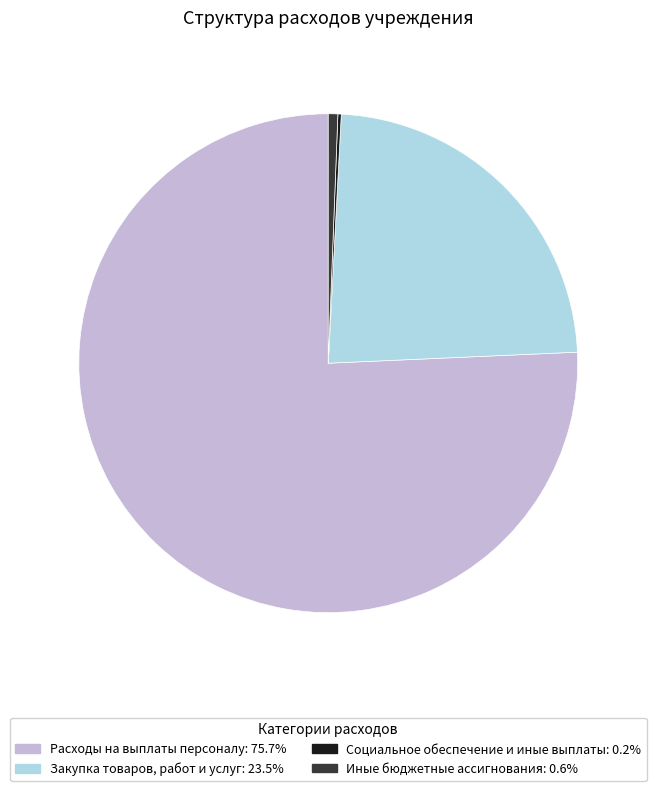

Is it true that Иные бюджетные ассигнования is 1% of the pie?

True